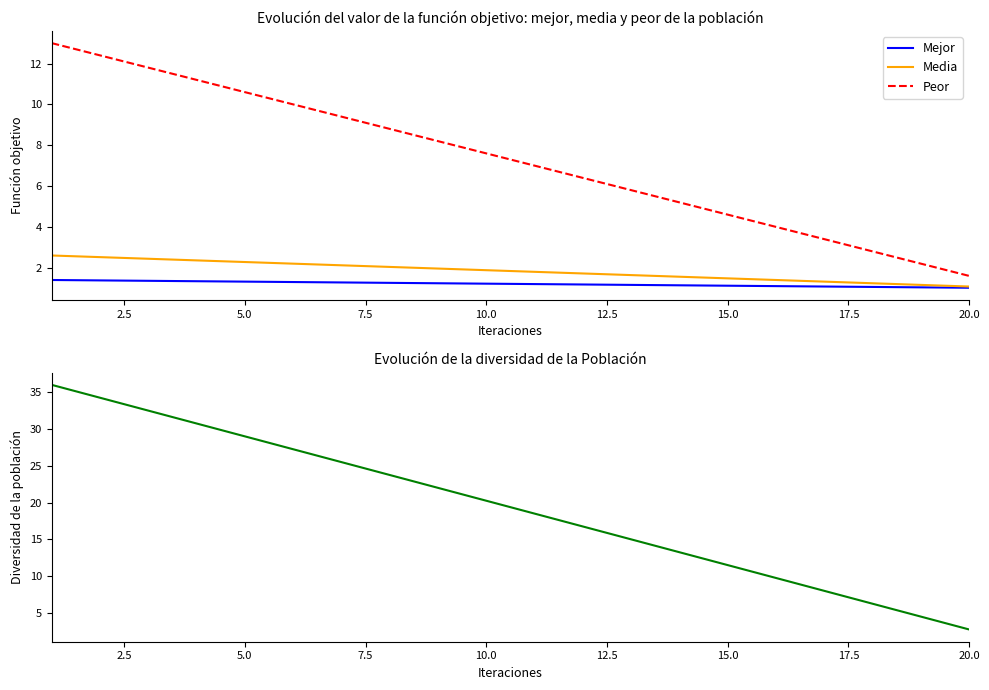

Is it true that Peor equals 10.6 at 5.0?

True